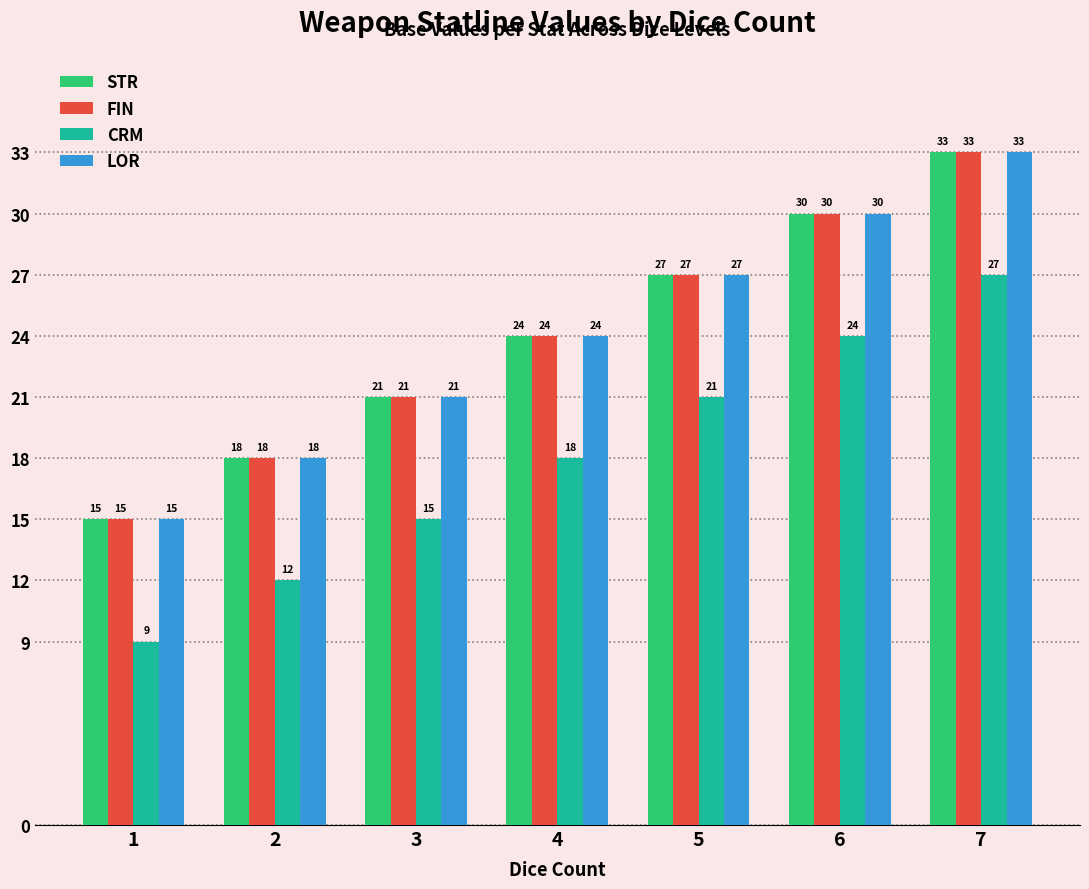

Reading right to left, list all the values displayed in this chart.

STR: 33	30	27	24	21	18	15
FIN: 33	30	27	24	21	18	15
CRM: 27	24	21	18	15	12	9
LOR: 33	30	27	24	21	18	15